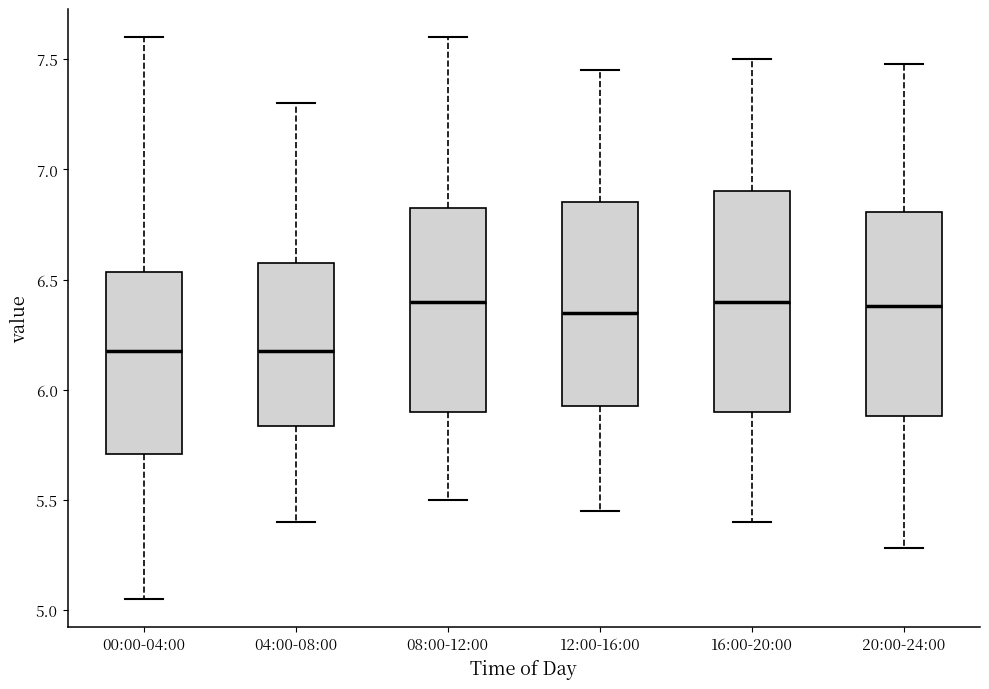

Where does the median line of the box for 04:00-08:00 sit on the y-axis? The values are not printed on the chart, so give them approximately, as read against the axis.

6.20